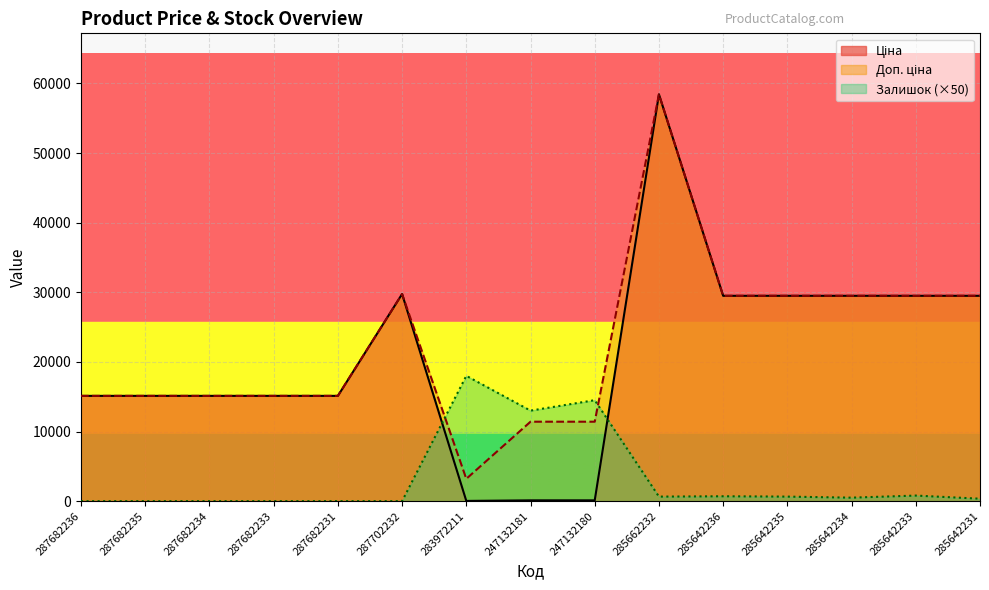

What is the label of the 3rd point from the right?

285642234